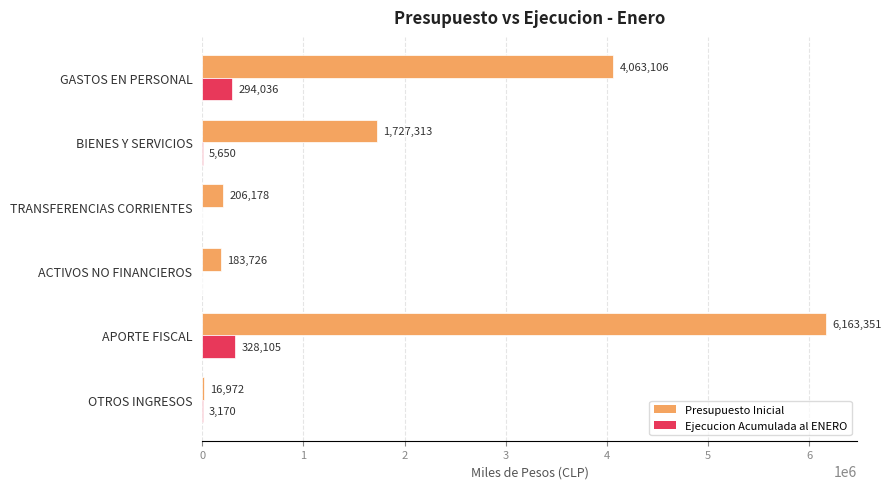

What is the highest value of the Ejecucion Acumulada al ENERO series?

328105